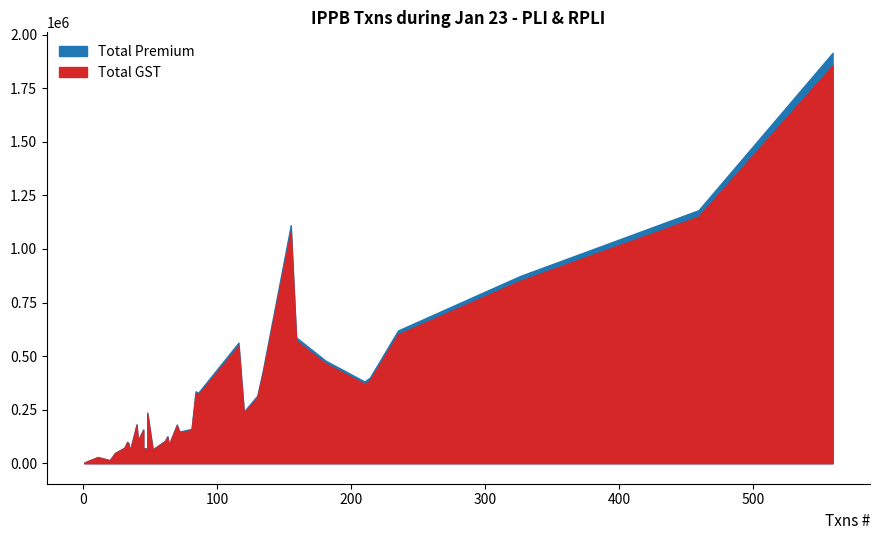

Between 24 and 9, which is larger?

24